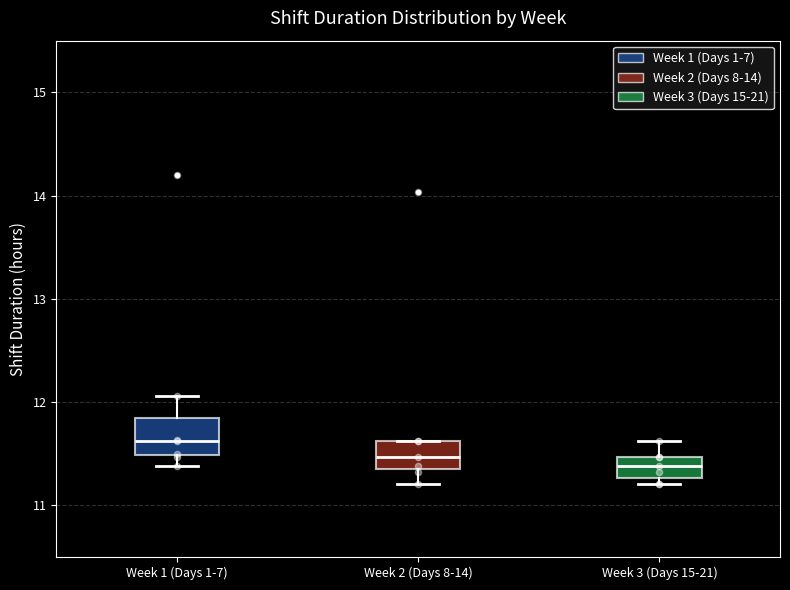

Reading left to right, transcribe this box plot: for each box, give where its median line is, the range the box spans, and where its two whiskers end, as read against the y-axis. The values are not printed on the chart, so give them approximately, as read against the axis.

Week 1 (Days 1-7): median 11.6, box 11.5 to 11.8, whiskers 11.4 to 12.1
Week 2 (Days 8-14): median 11.5, box 11.4 to 11.6, whiskers 11.2 to 11.6
Week 3 (Days 15-21): median 11.4, box 11.3 to 11.5, whiskers 11.2 to 11.6